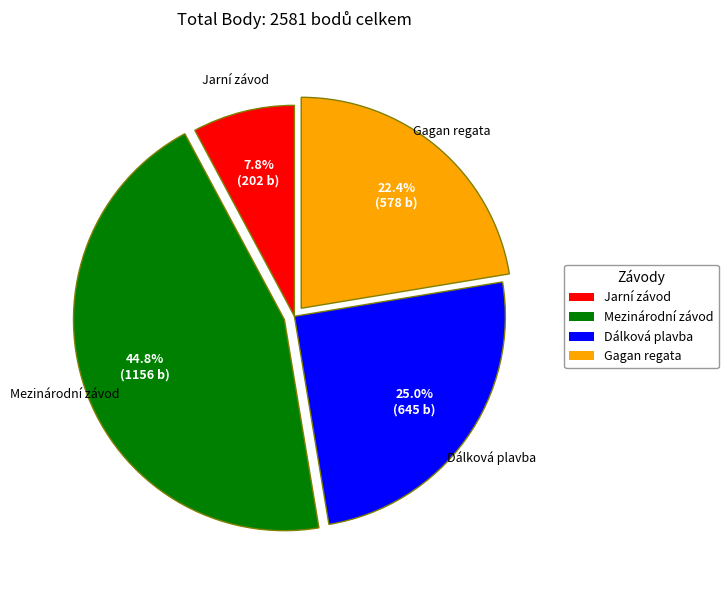

Does Gagan regata account for over 50% of the chart?

No